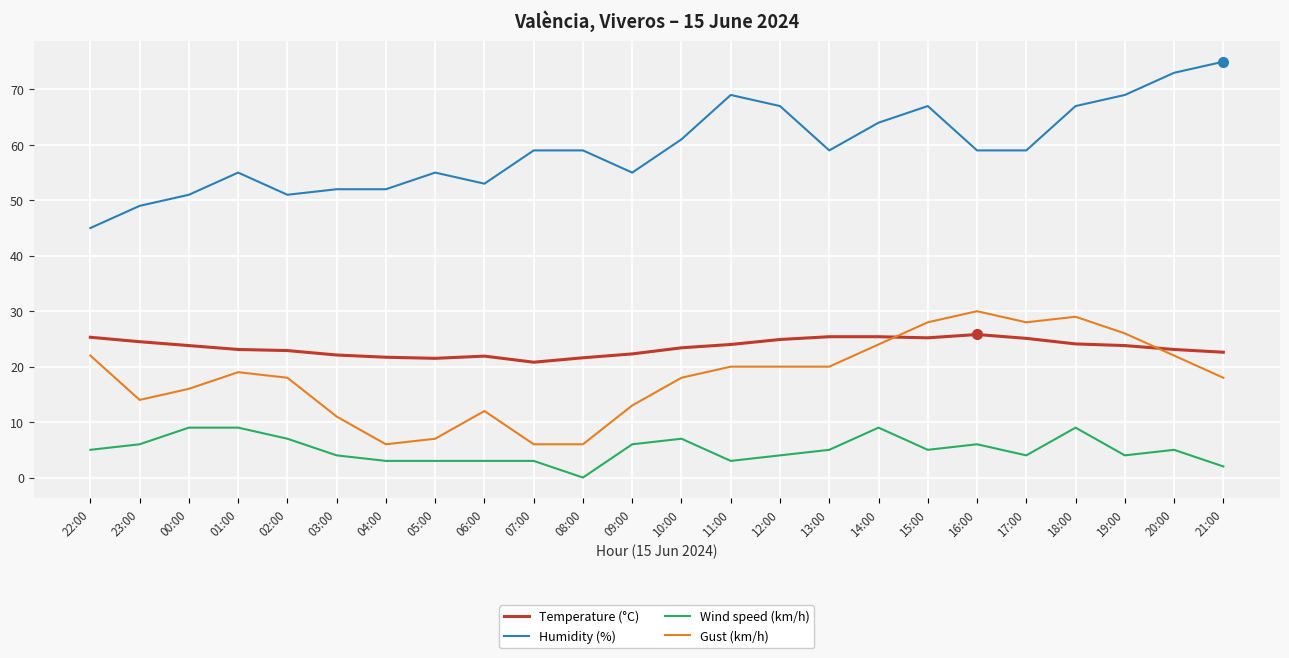

Count the number of data series in this chart.

4